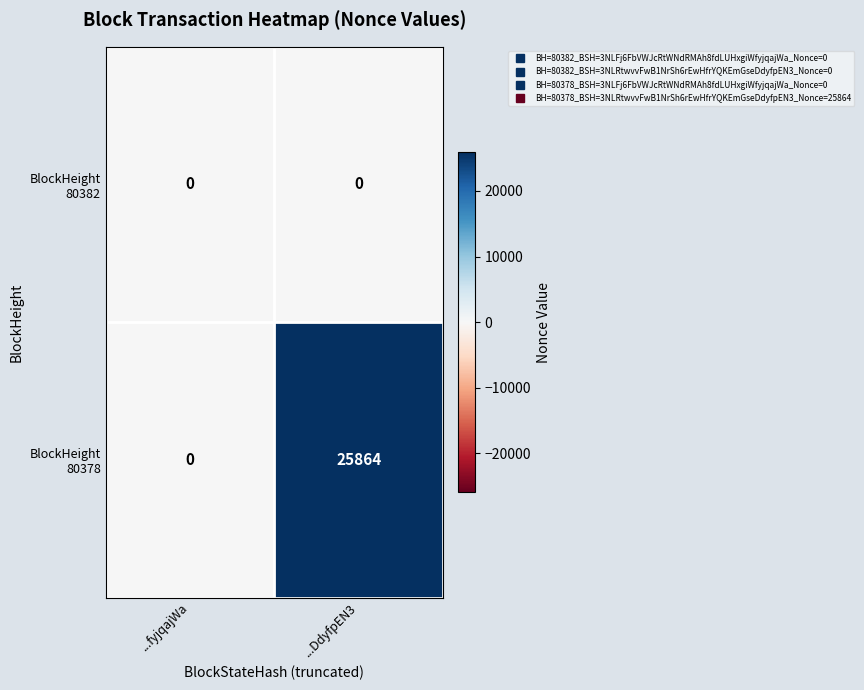

Which category has the highest value across all series?

...DdyfpEN3